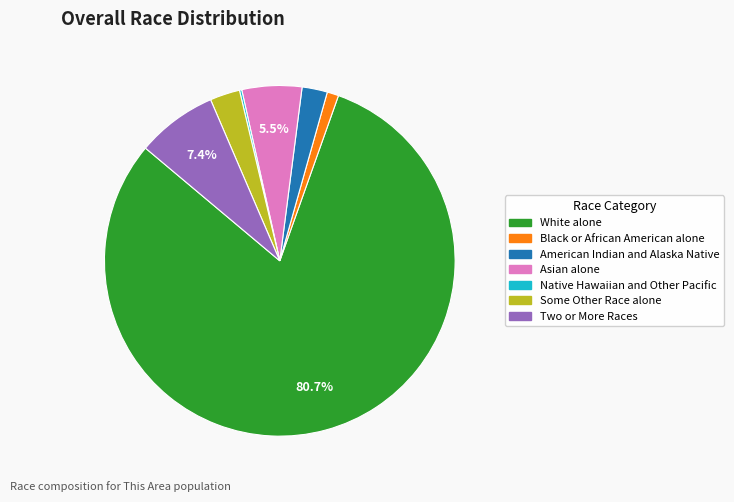

Which has a higher value, White alone or Two or More Races?

White alone